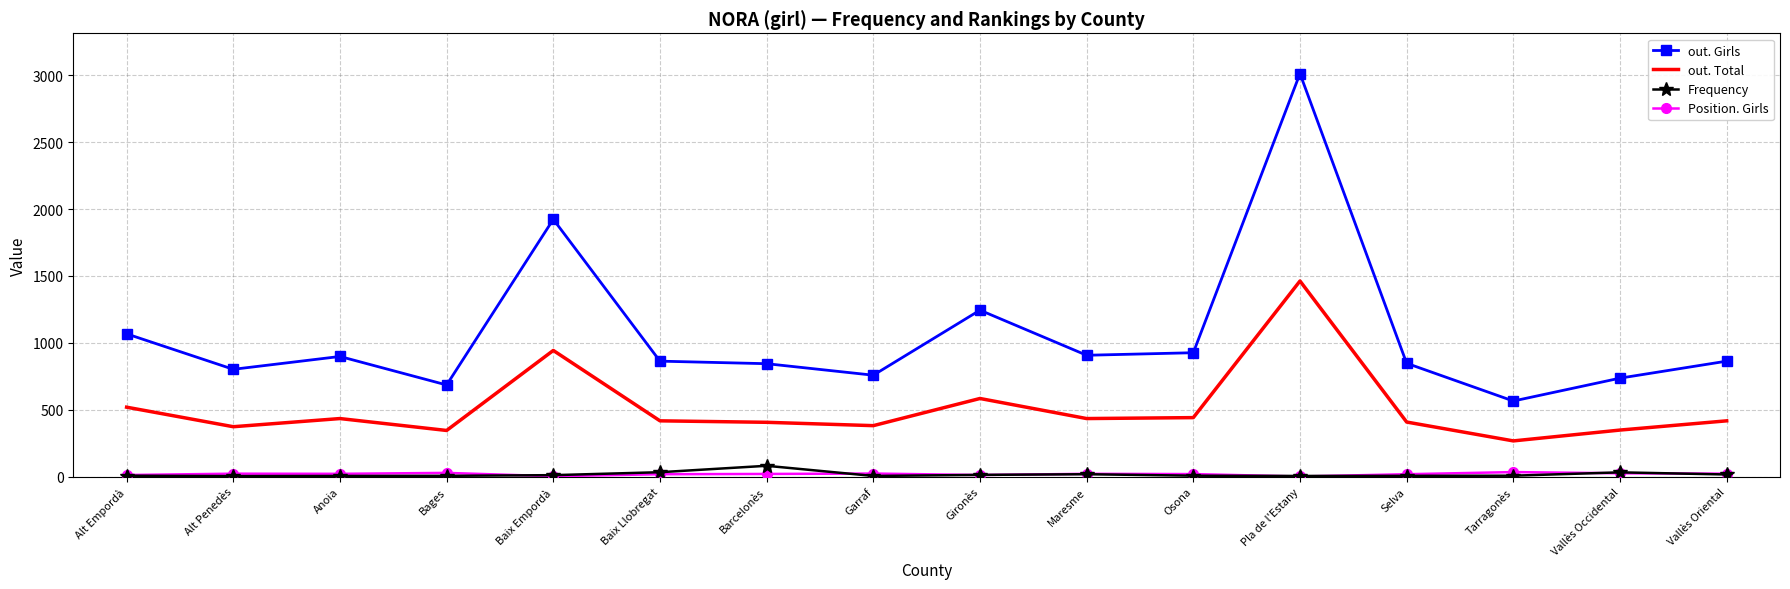

What is the difference between the highest and lowest values at Osona?

919